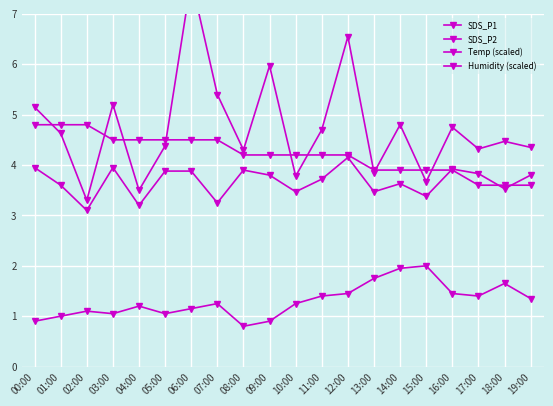

True or false: Humidity (scaled) and Temp (scaled) cross at least once.

False